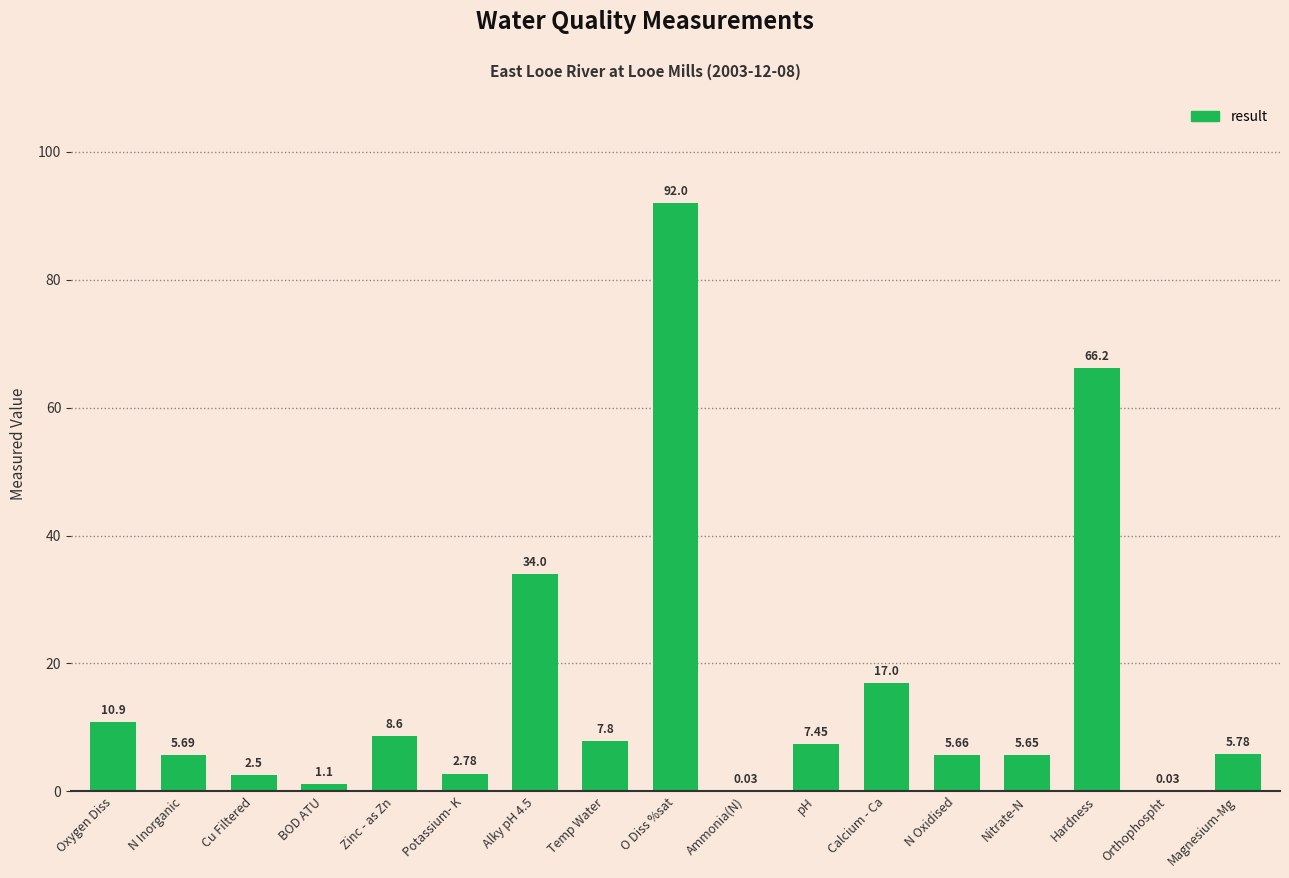

What is the sum of the values at N Oxidised and Temp Water?

13.5